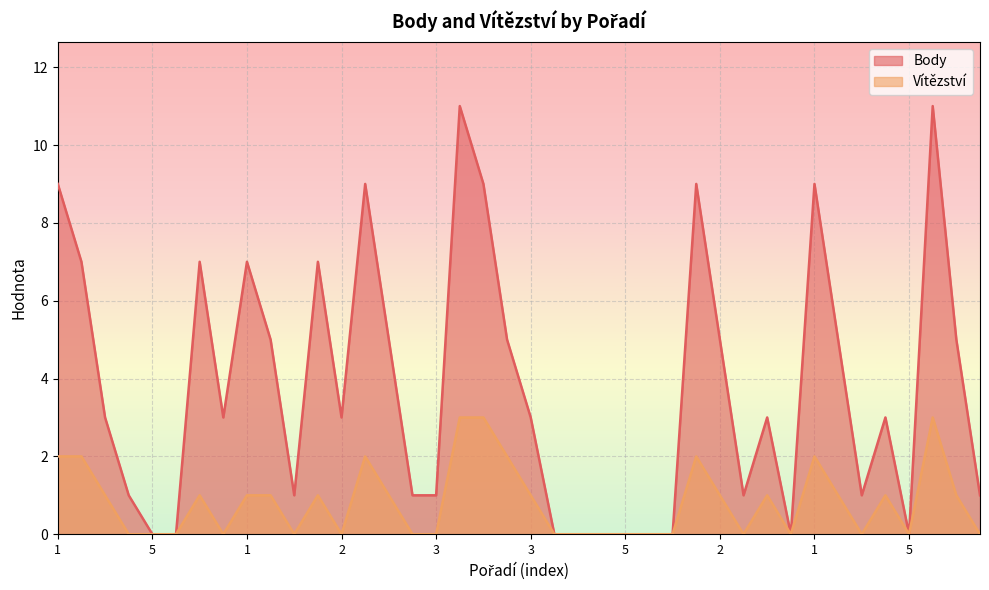

What is the label of the 23rd point from the left?

5